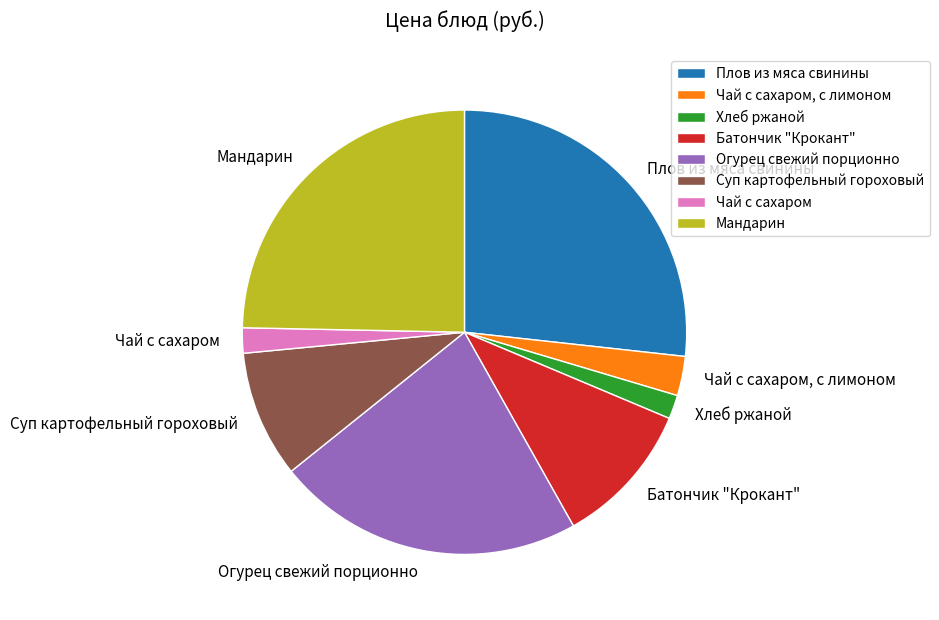

Which category has the biggest portion of the pie?

Плов из мяса свинины